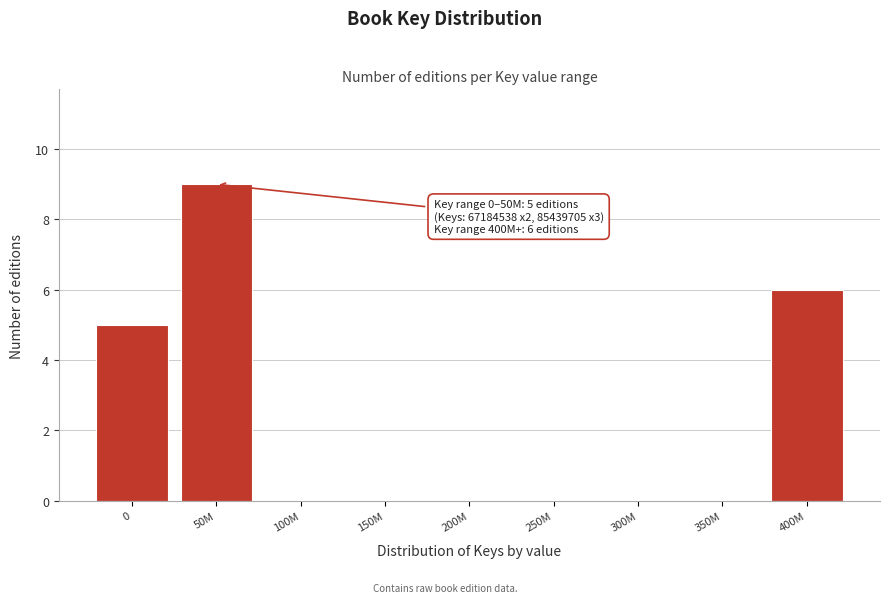

Reading left to right, transcribe all the data shown in this chart.

0=5	50M=9	100M=0	150M=0	200M=0	250M=0	300M=0	350M=0	400M=6